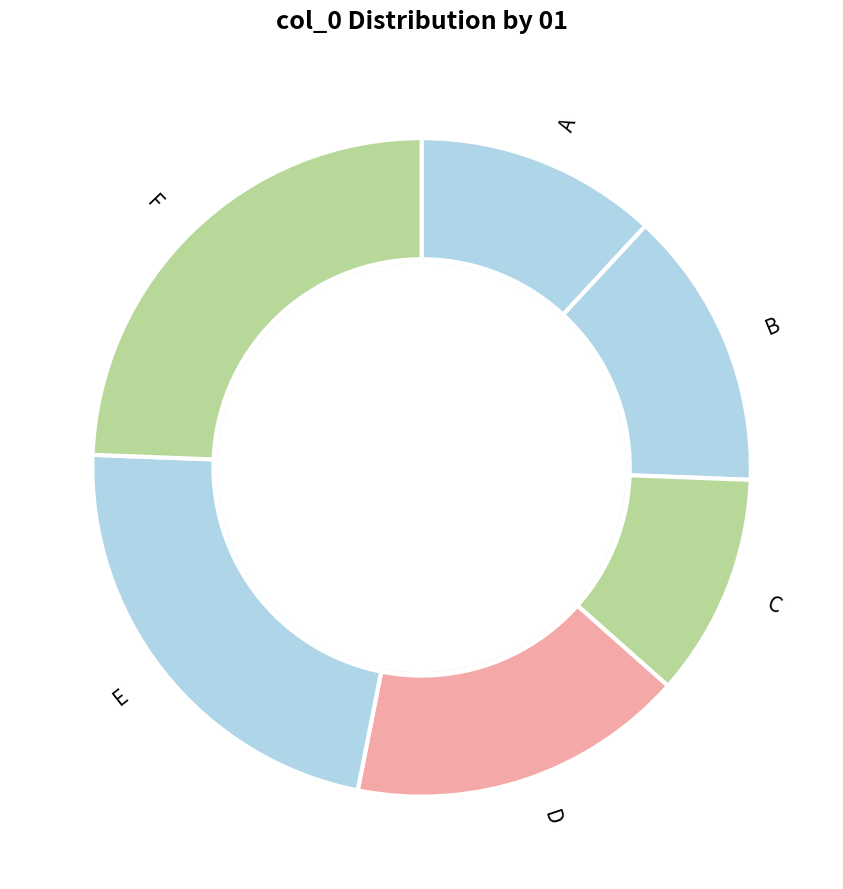

Approximately how many times larger is the value at F compared to D?

1.5